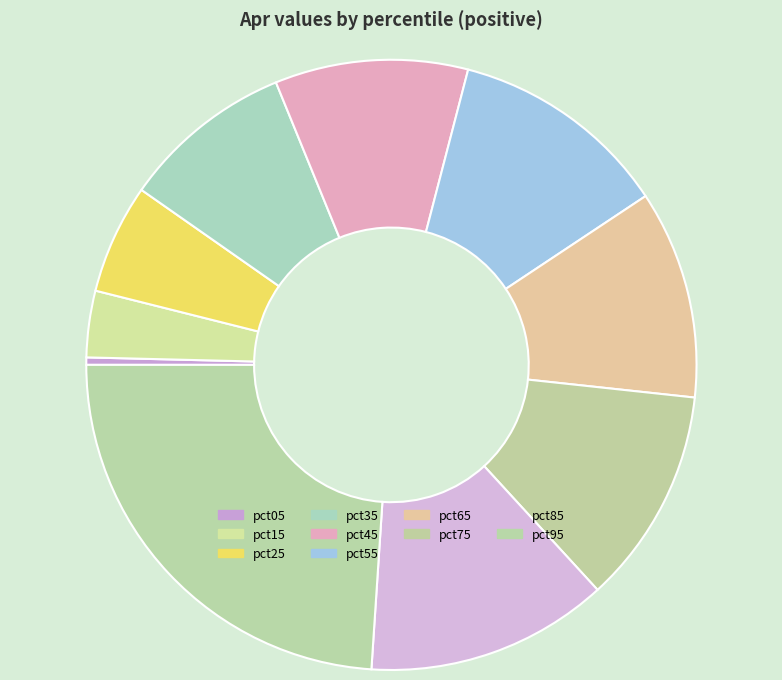

Is it true that pct45 is 10% of the pie?

True